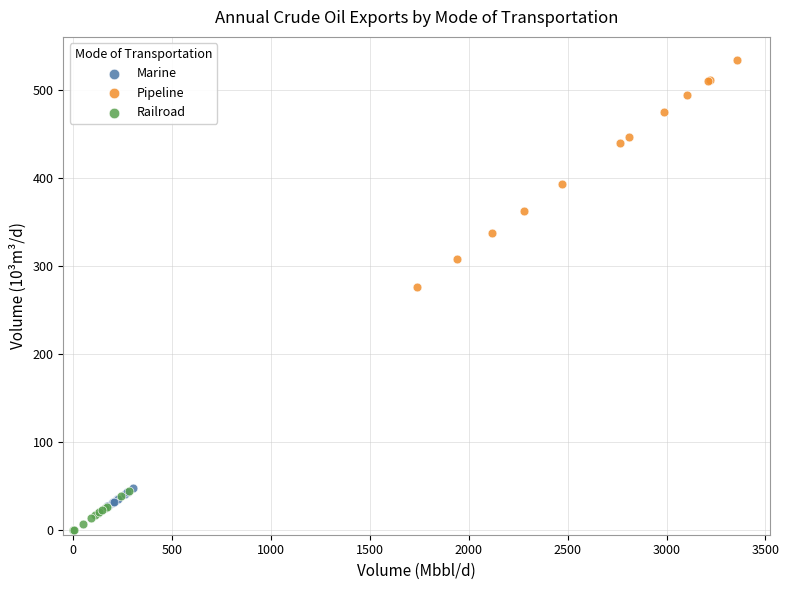

Which series reaches the maximum Y coordinate?

Pipeline